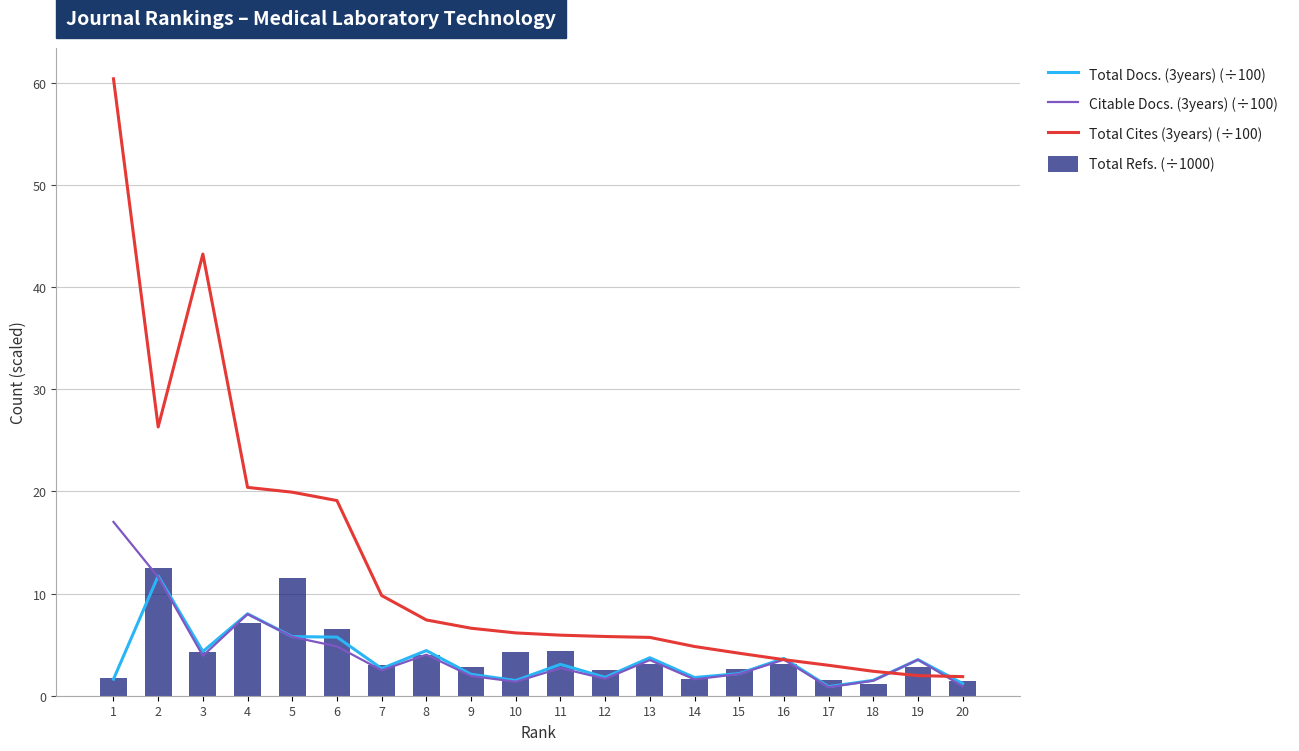

How many series are shown in this chart?

4